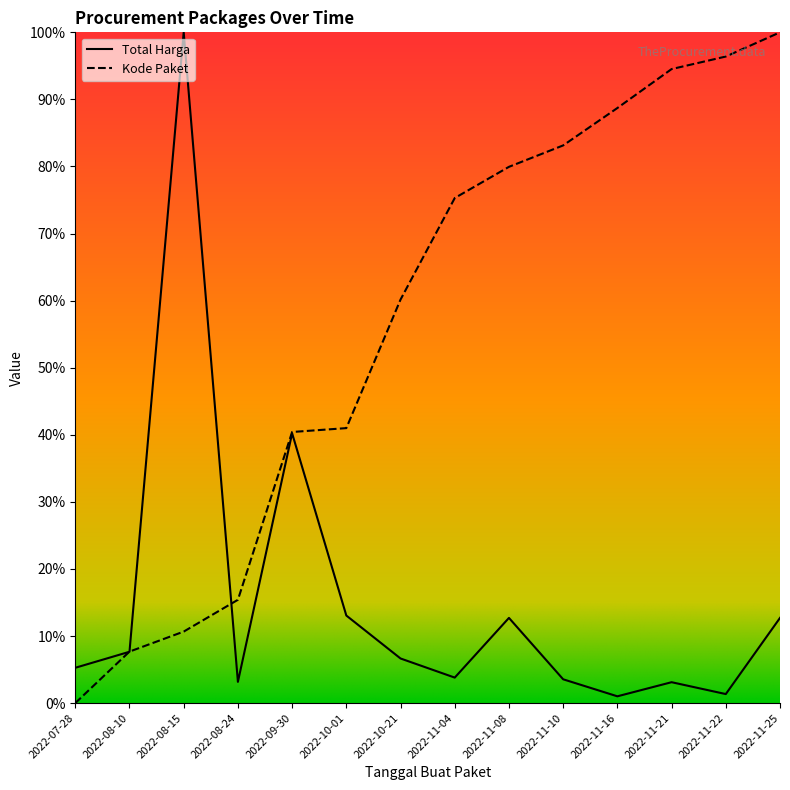

The value of Kode Paket at 2022-11-10 is 83.1. True or false?

True